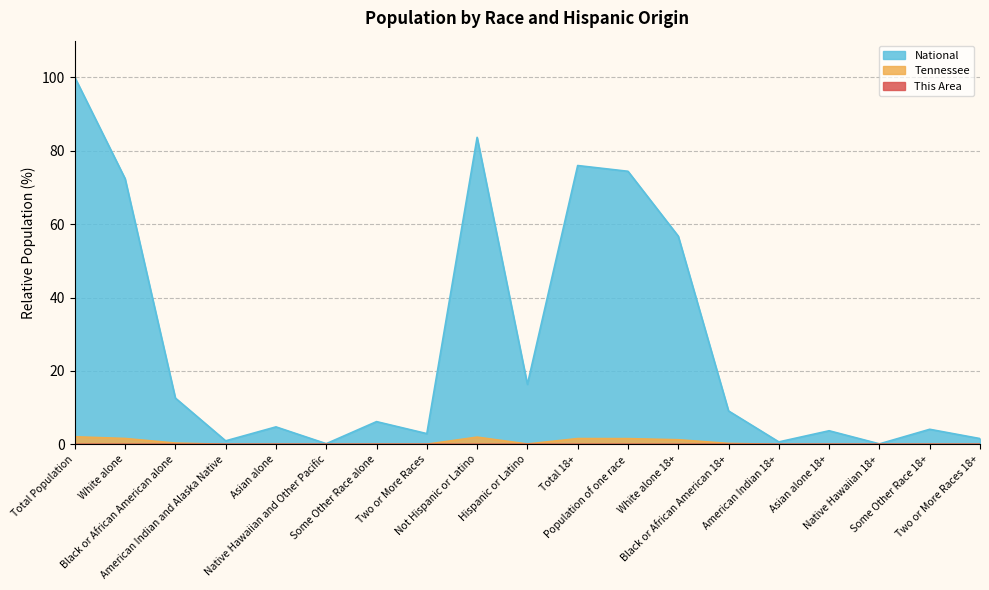

Reading right to left, what are all the values shown in this chart?

This Area: 0.0	0.0	0.0	0.0	0.0	0.0	0.0	0.0	0.0	0.0	0.0	0.0	0.0	0.0	0.0	0.0	0.0	0.0	0.0
Tennessee: 0.0	0.0	0.0	0.0	0.0	0.2	1.3	1.6	1.6	0.1	2.0	0.0	0.0	0.0	0.0	0.0	0.3	1.6	2.1
National: 1.6	4.1	0.1	3.7	0.7	9.1	56.7	74.4	76.0	16.3	83.7	2.9	6.2	0.2	4.8	0.9	12.6	72.4	100.0